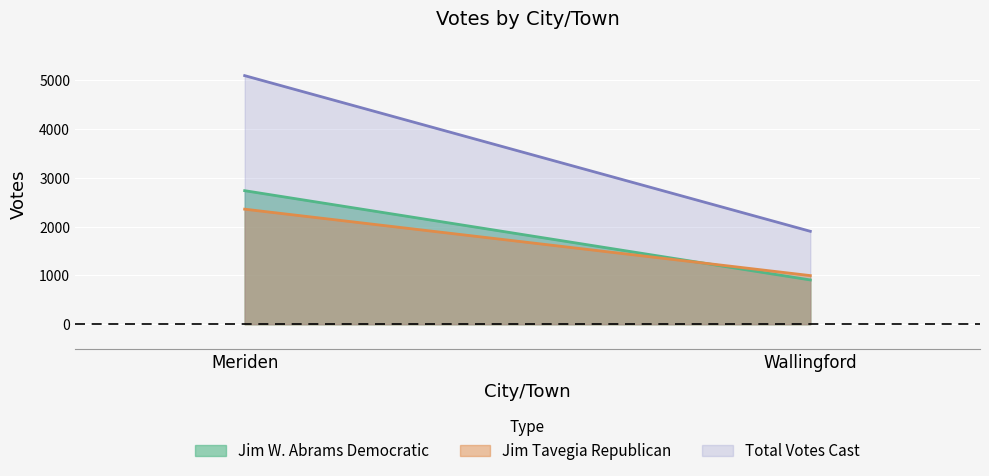

True or false: Total Votes Cast has a value of 1903 at Wallingford.

True